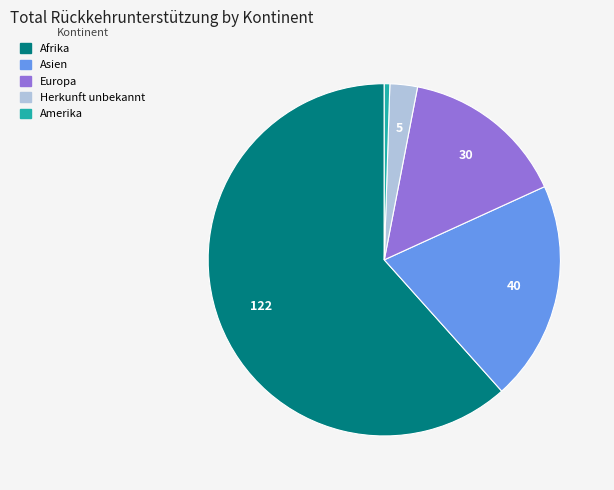

Does Afrika account for over 50% of the chart?

Yes